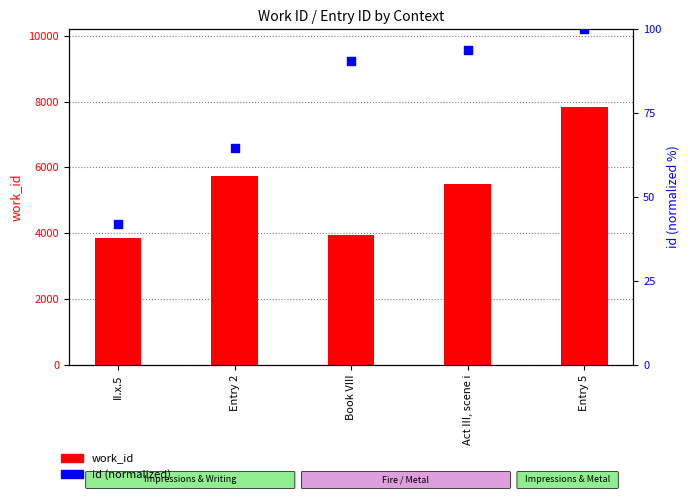

Which series reaches the maximum Y coordinate?

work_id